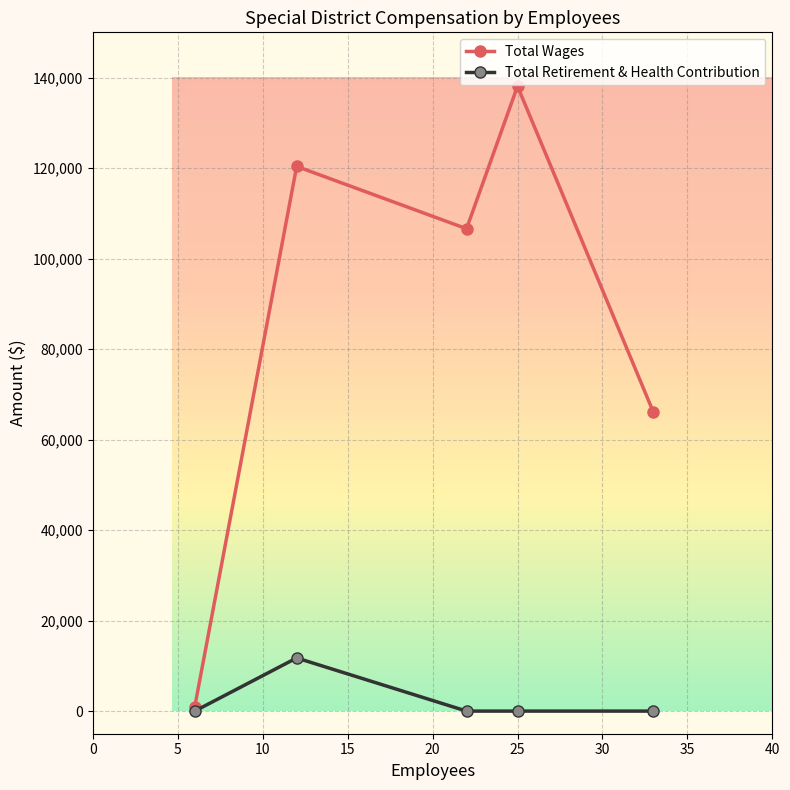

Which series has the widest spread of values?

Total Wages